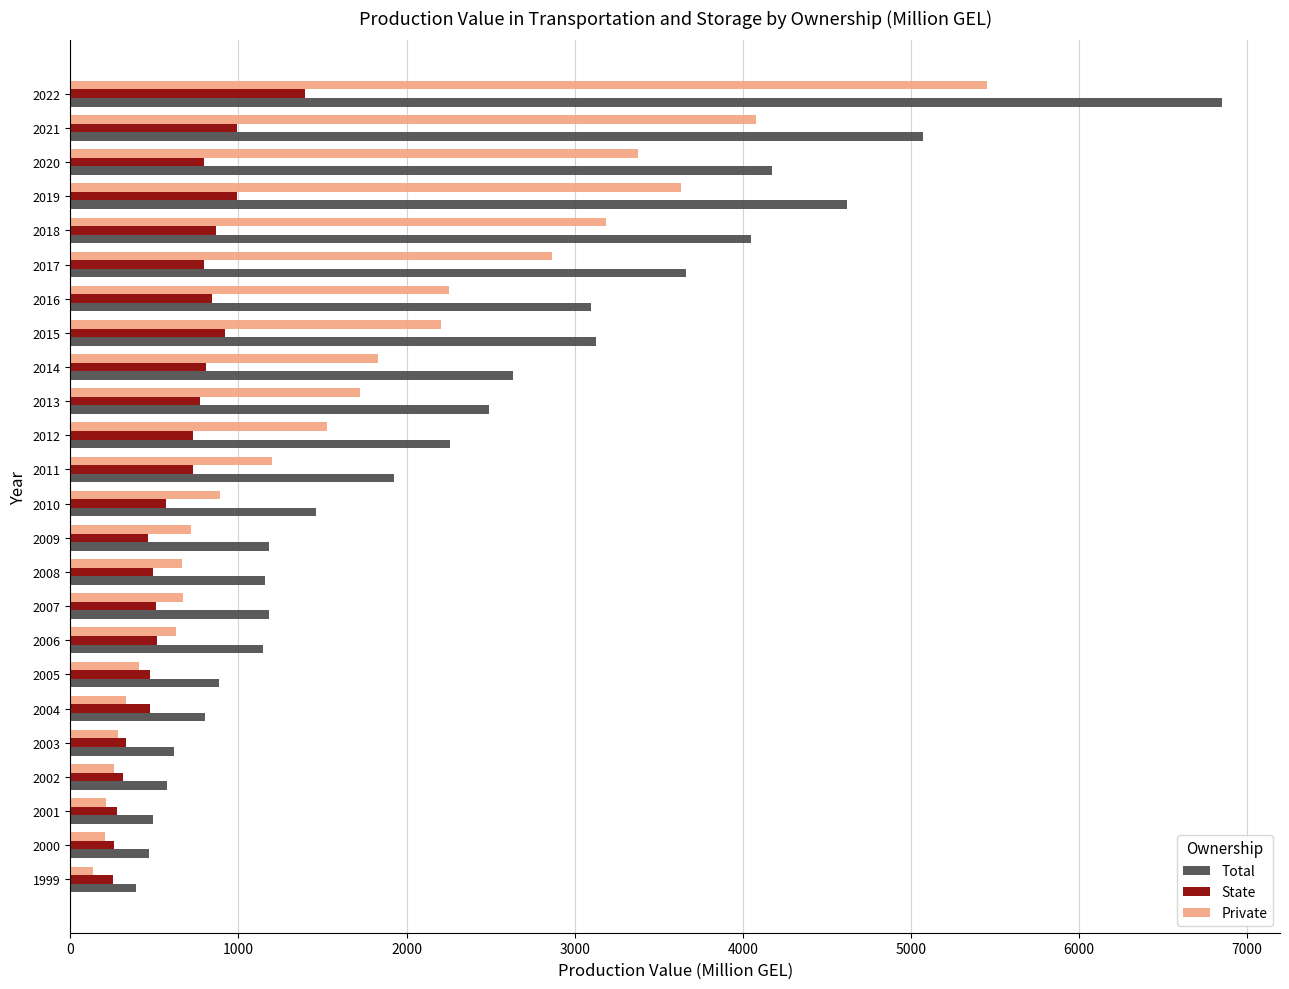

What are all the series names shown in the legend?

Total, State, Private